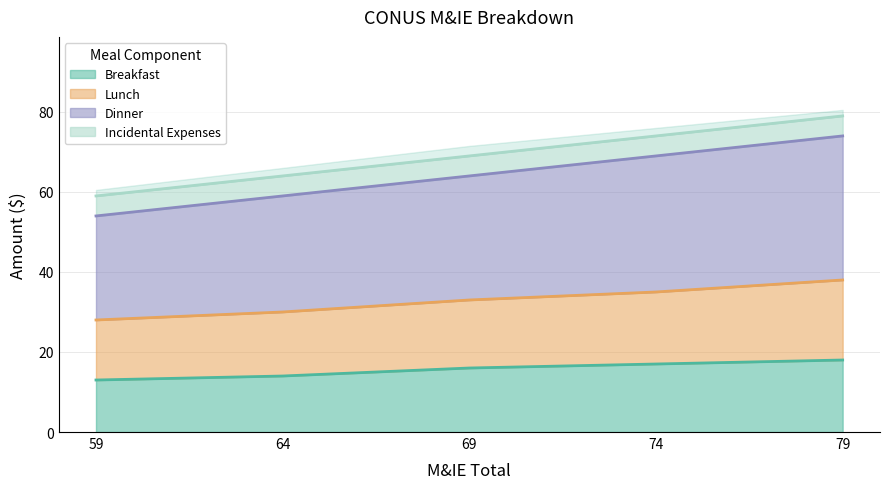

Is the value of Lunch at 74 greater than the value of Dinner at 69?

No